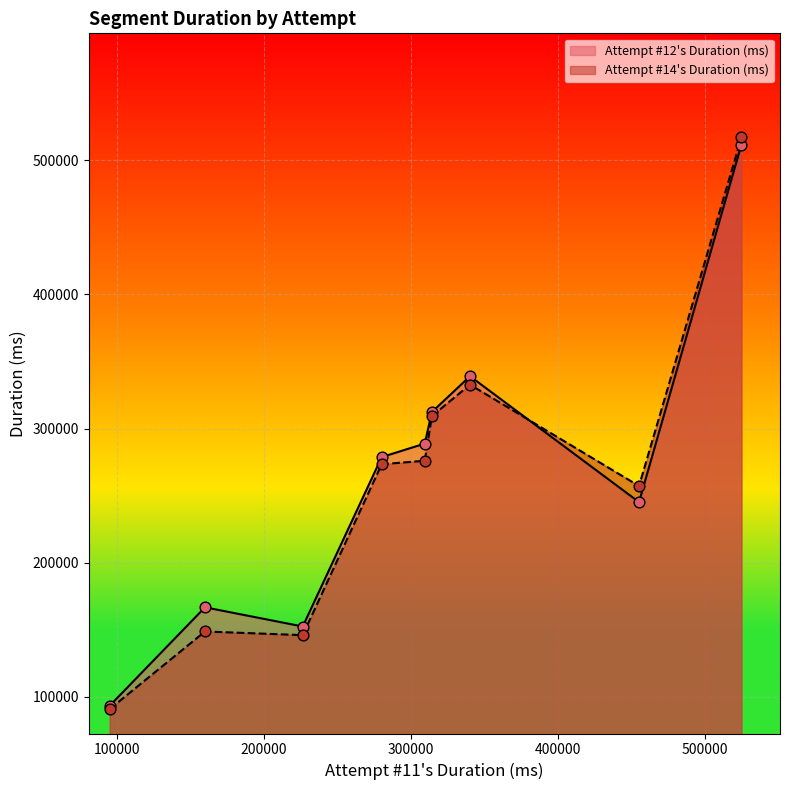

Which series has the widest spread of Y values?

Attempt #14's Duration (ms)